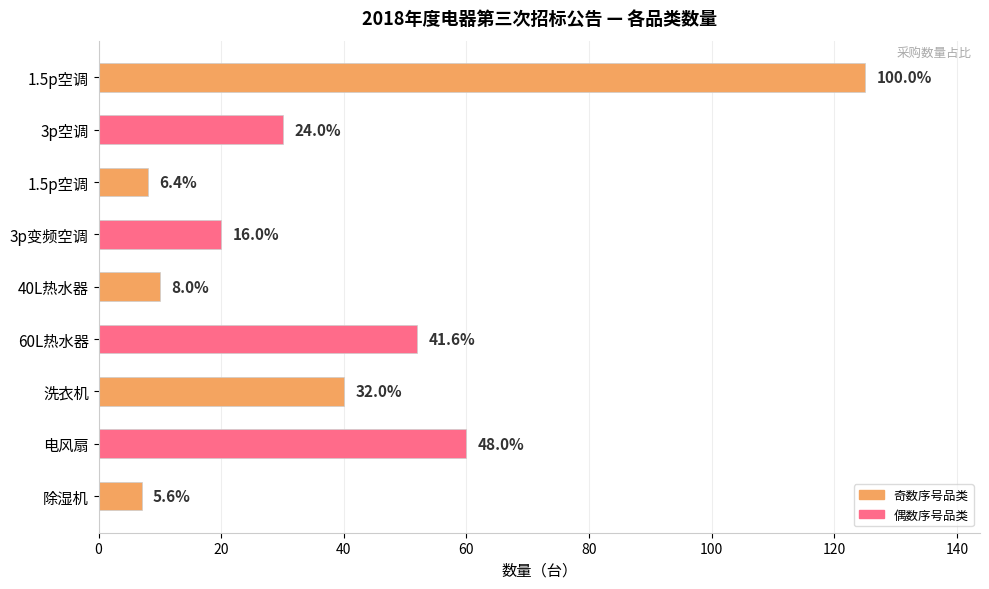

Are the bars horizontal?

Yes